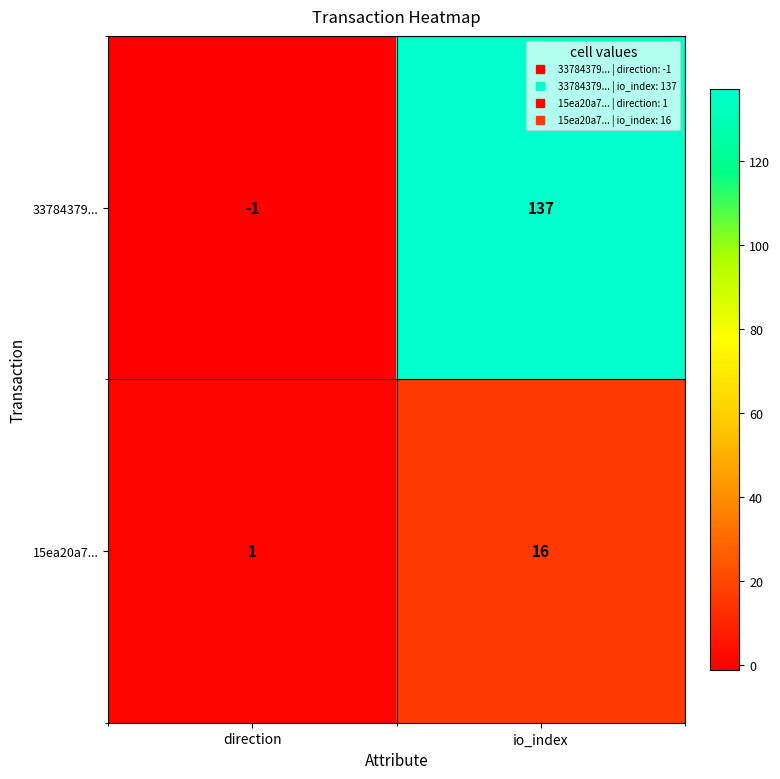

How many values in the 33784379... series are below 137?

1